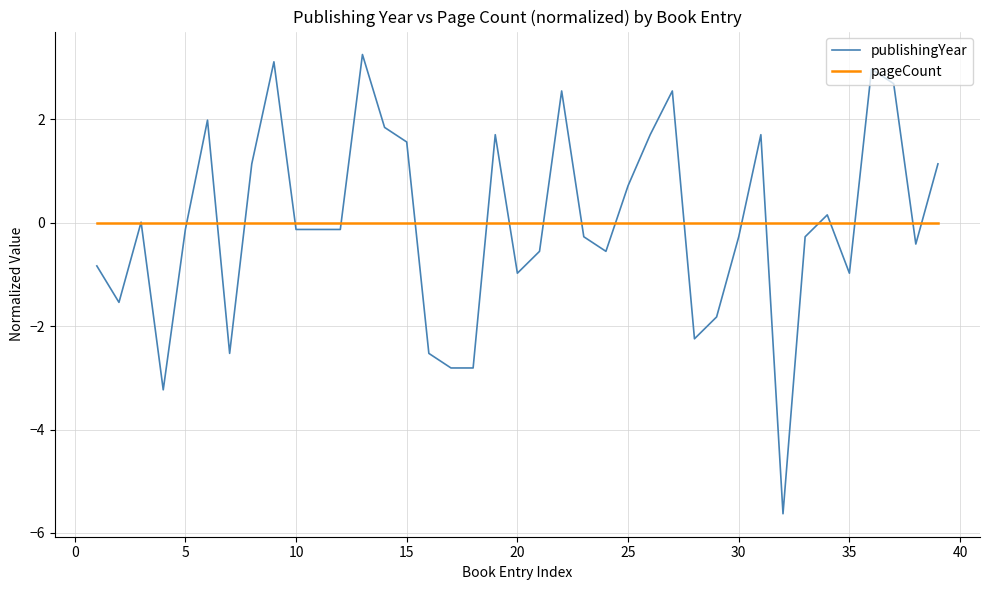

How many categories are shown in the chart?

39